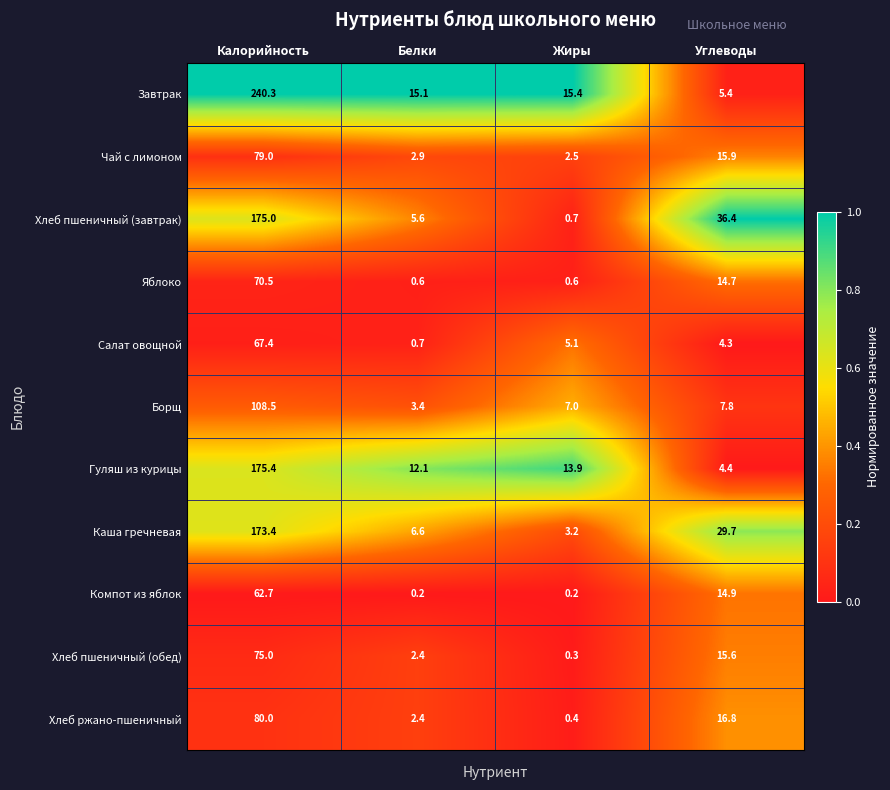

How many values in the Салат овощной series are below 5?

2